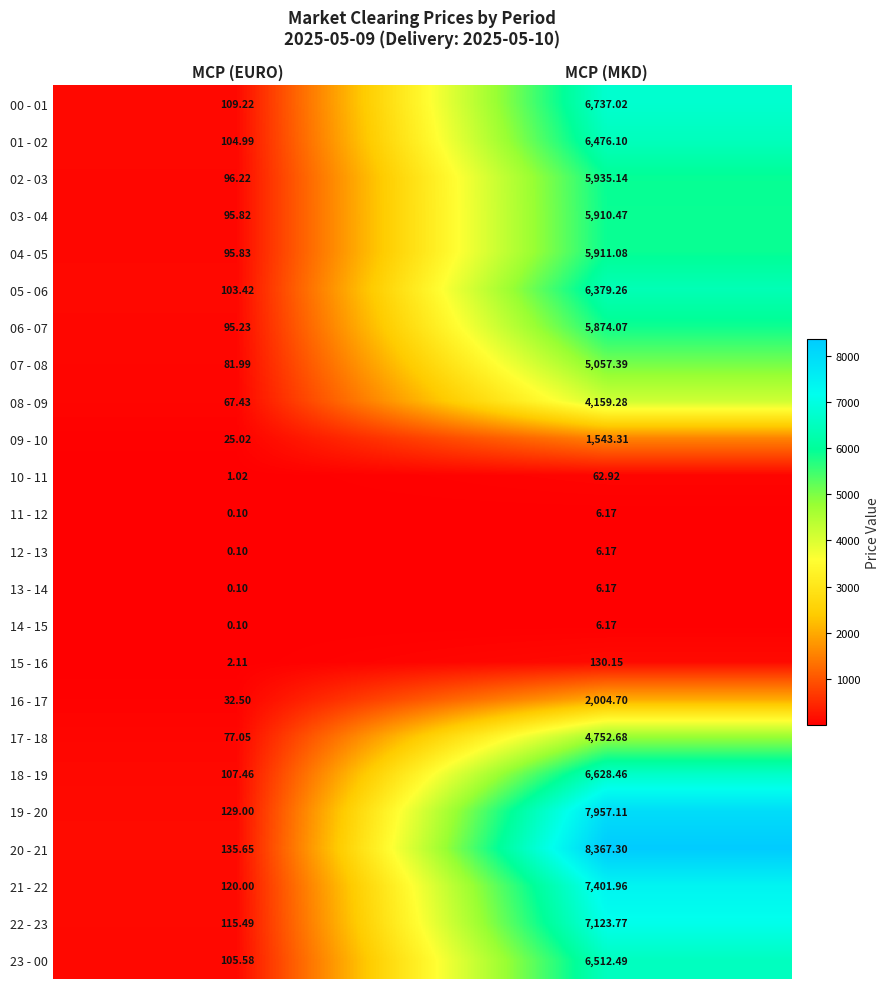

At which category is the sum across all series the highest?

MCP (MKD)